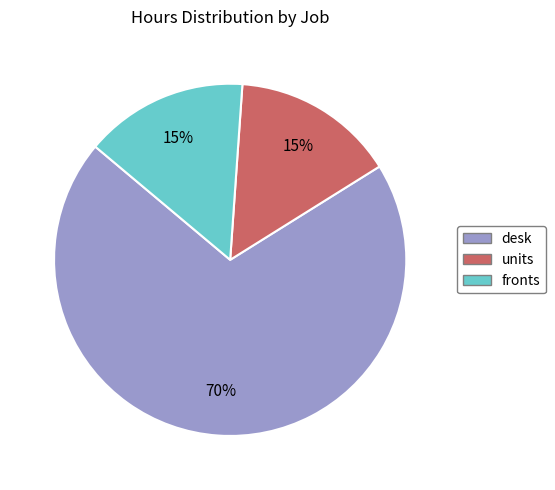

The desk slice represents 70% of the pie. True or false?

True